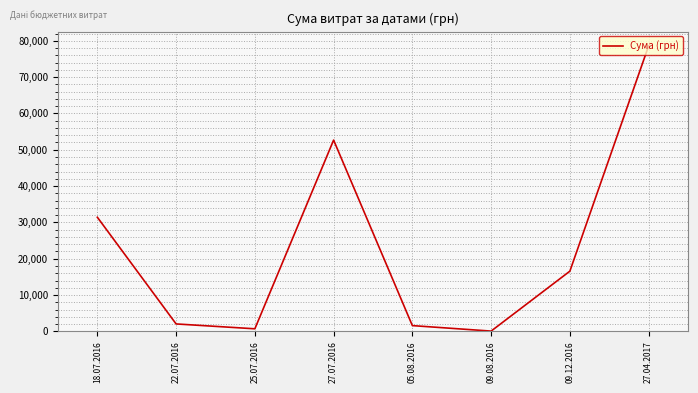

What is the greatest value displayed?

78600.0